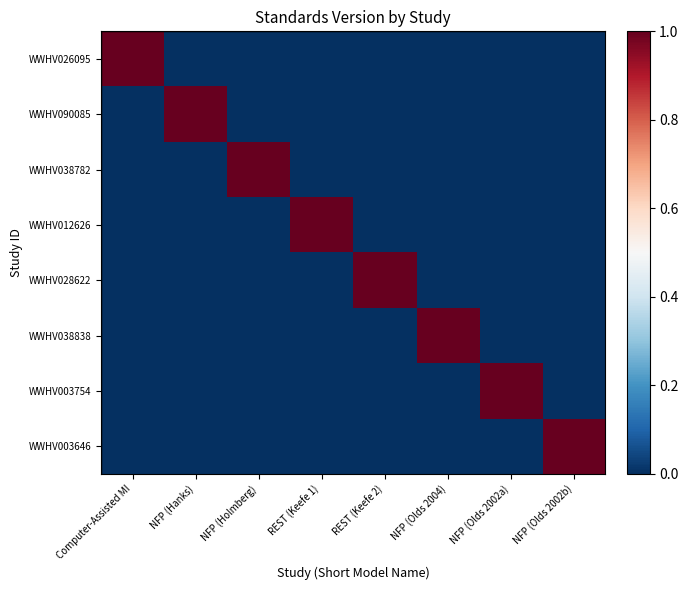

Reading left to right, transcribe all the data shown in this chart.

WWHV026095: Computer-Assisted MI=1	NFP (Hanks)=0	NFP (Holmberg)=0	REST (Keefe 1)=0	REST (Keefe 2)=0	NFP (Olds 2004)=0	NFP (Olds 2002a)=0	NFP (Olds 2002b)=0
WWHV090085: Computer-Assisted MI=0	NFP (Hanks)=1	NFP (Holmberg)=0	REST (Keefe 1)=0	REST (Keefe 2)=0	NFP (Olds 2004)=0	NFP (Olds 2002a)=0	NFP (Olds 2002b)=0
WWHV038782: Computer-Assisted MI=0	NFP (Hanks)=0	NFP (Holmberg)=1	REST (Keefe 1)=0	REST (Keefe 2)=0	NFP (Olds 2004)=0	NFP (Olds 2002a)=0	NFP (Olds 2002b)=0
WWHV012626: Computer-Assisted MI=0	NFP (Hanks)=0	NFP (Holmberg)=0	REST (Keefe 1)=1	REST (Keefe 2)=0	NFP (Olds 2004)=0	NFP (Olds 2002a)=0	NFP (Olds 2002b)=0
WWHV028622: Computer-Assisted MI=0	NFP (Hanks)=0	NFP (Holmberg)=0	REST (Keefe 1)=0	REST (Keefe 2)=1	NFP (Olds 2004)=0	NFP (Olds 2002a)=0	NFP (Olds 2002b)=0
WWHV038838: Computer-Assisted MI=0	NFP (Hanks)=0	NFP (Holmberg)=0	REST (Keefe 1)=0	REST (Keefe 2)=0	NFP (Olds 2004)=1	NFP (Olds 2002a)=0	NFP (Olds 2002b)=0
WWHV003754: Computer-Assisted MI=0	NFP (Hanks)=0	NFP (Holmberg)=0	REST (Keefe 1)=0	REST (Keefe 2)=0	NFP (Olds 2004)=0	NFP (Olds 2002a)=1	NFP (Olds 2002b)=0
WWHV003646: Computer-Assisted MI=0	NFP (Hanks)=0	NFP (Holmberg)=0	REST (Keefe 1)=0	REST (Keefe 2)=0	NFP (Olds 2004)=0	NFP (Olds 2002a)=0	NFP (Olds 2002b)=1